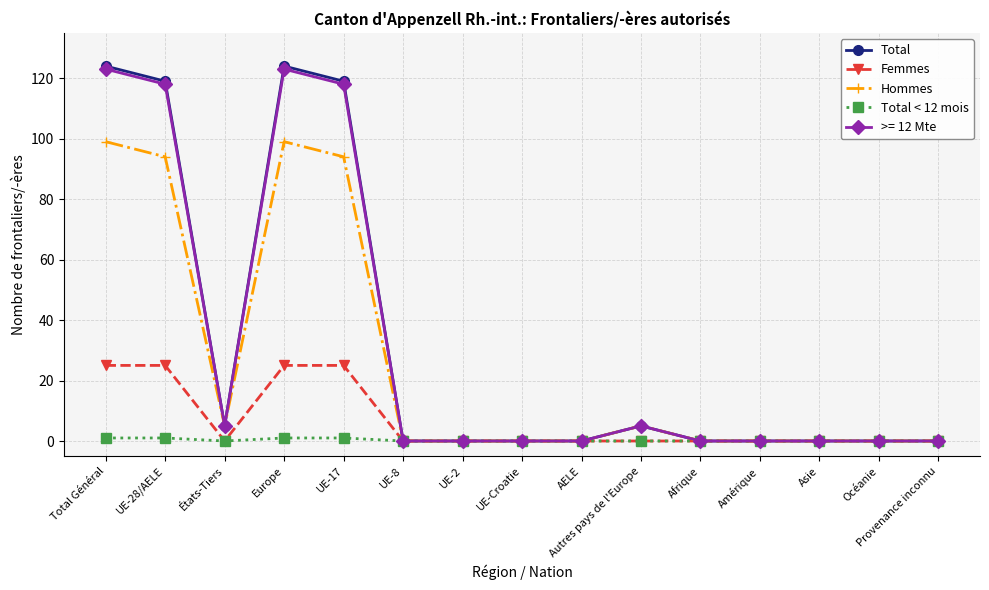

What is the greatest value displayed?

124